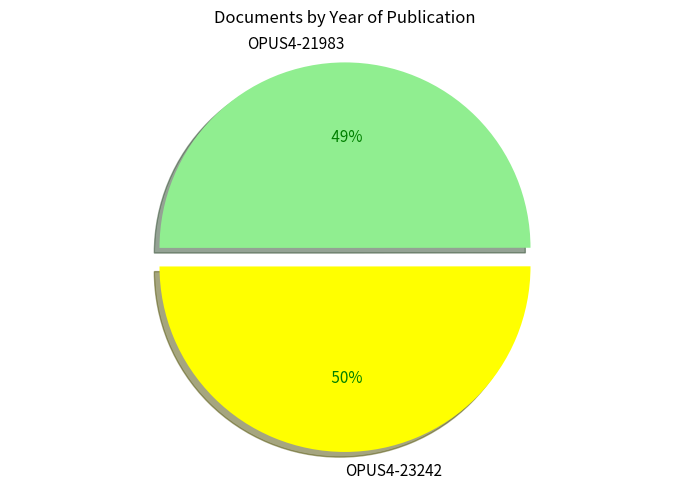

Combined, what portion of the pie is OPUS4-23242 and OPUS4-21983?

100.0%